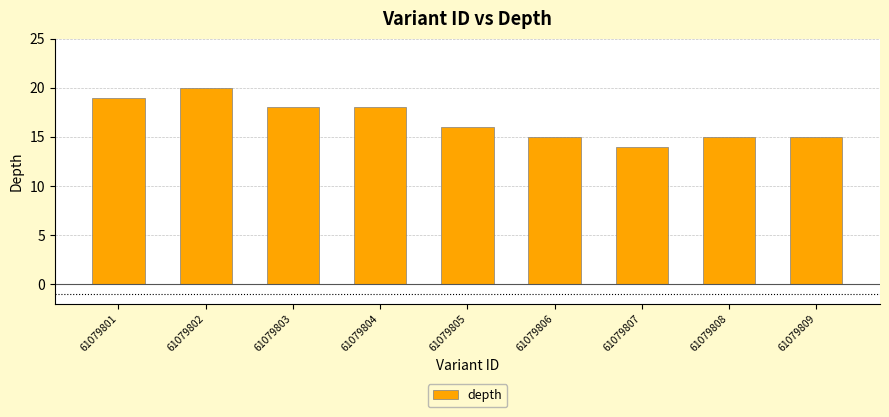

True or false: the data shows 4 at 61079809.

False